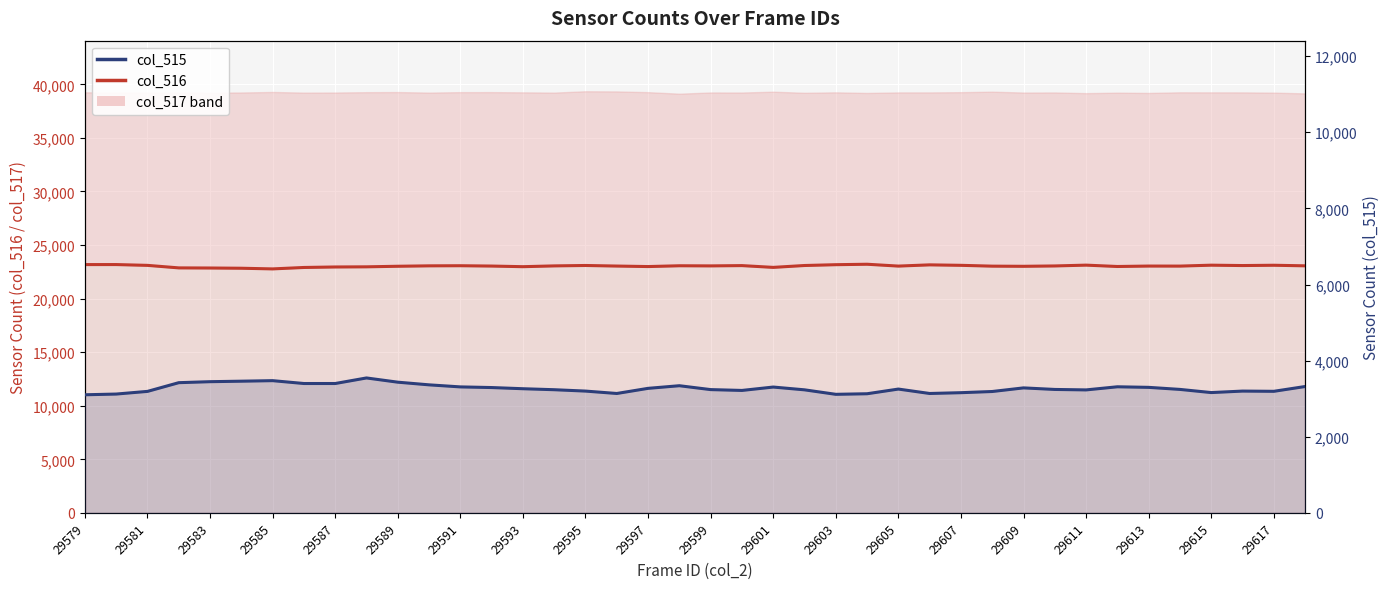

The value of col_516 at 29585 is 22868. True or false?

True